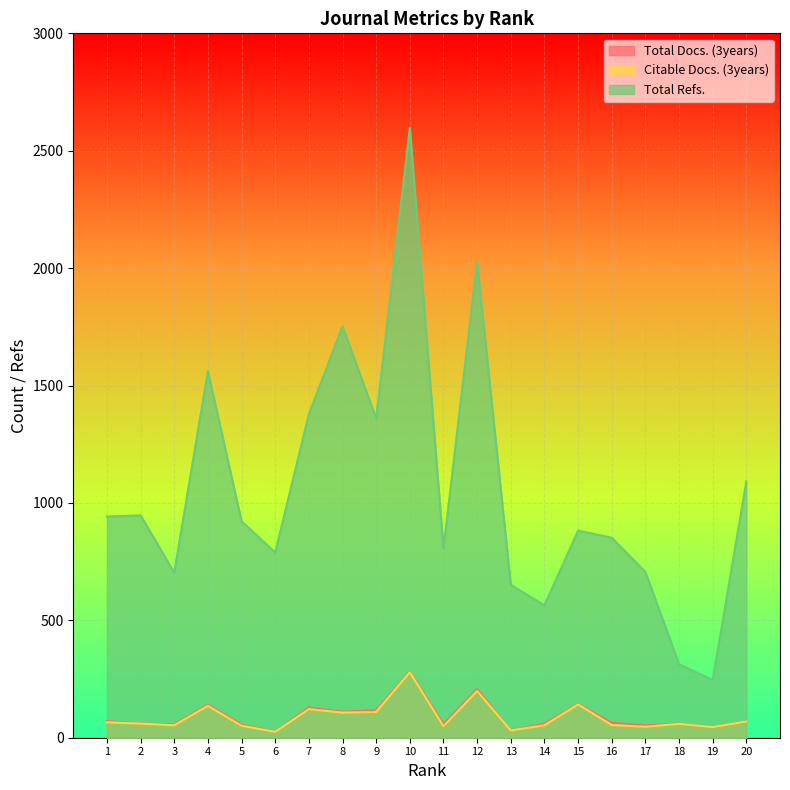

What is the total value across all series at 15?

1168